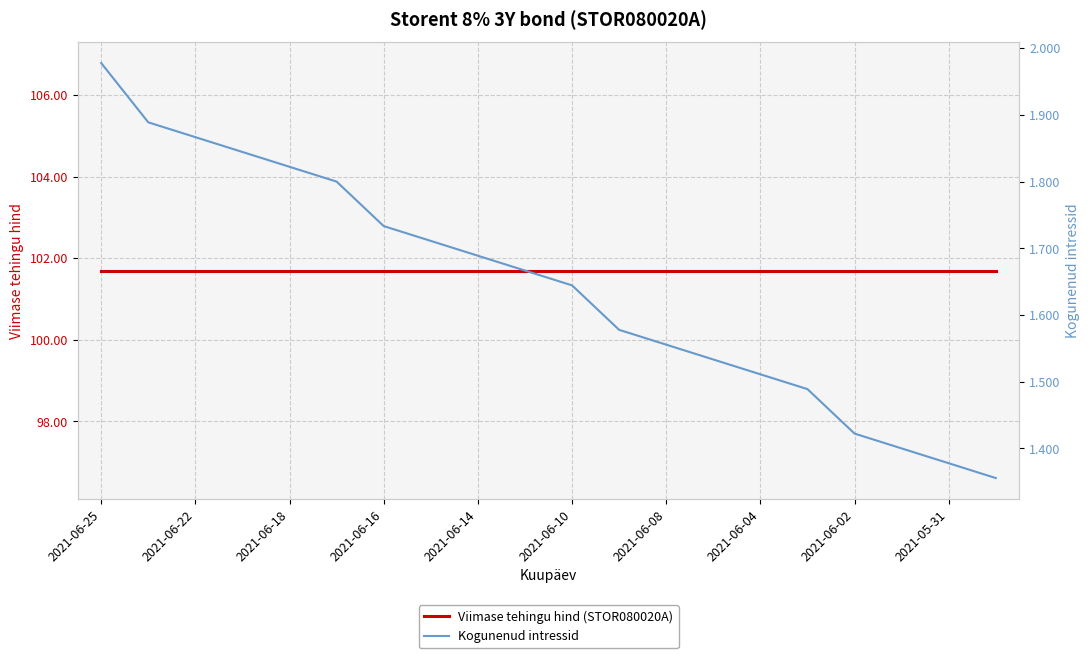

Rank the series by their maximum value, from highest to lowest.

Viimase tehingu hind (STOR080020A), Kogunenud intressid